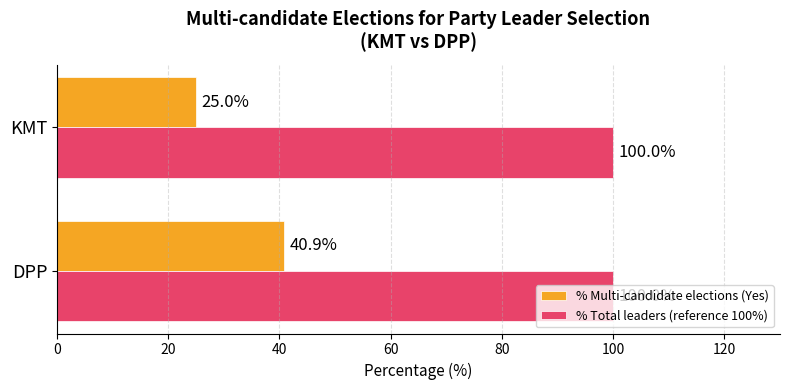

Which series has the largest total across all categories?

% Total leaders (reference 100%)